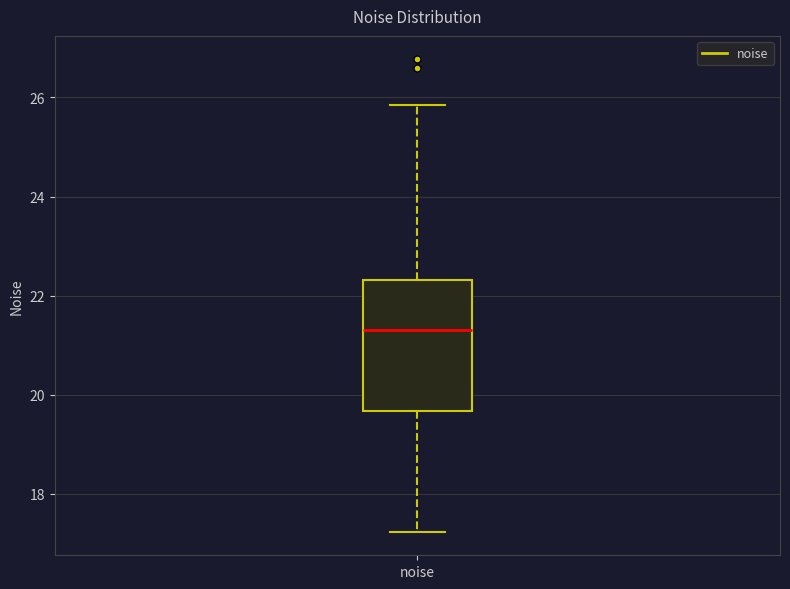

Where does the lower whisker of the box for noise end on the y-axis? The values are not printed on the chart, so give them approximately, as read against the axis.

17.2